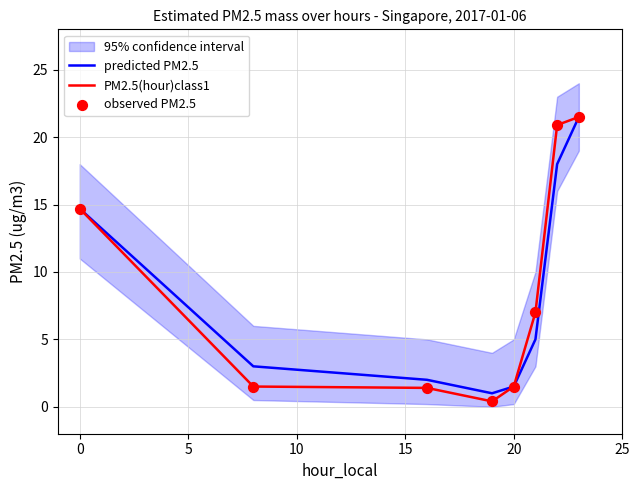

What are all the series names shown in the legend?

predicted PM2.5, PM2.5(hour)class1, observed PM2.5